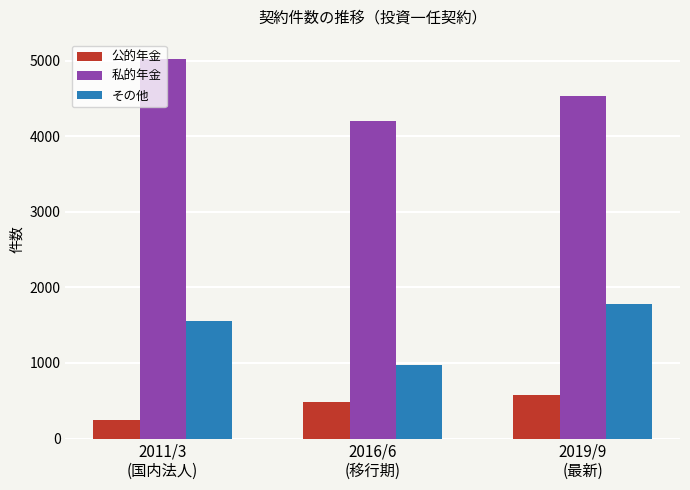

How many data points in 公的年金 are less than 490?

1